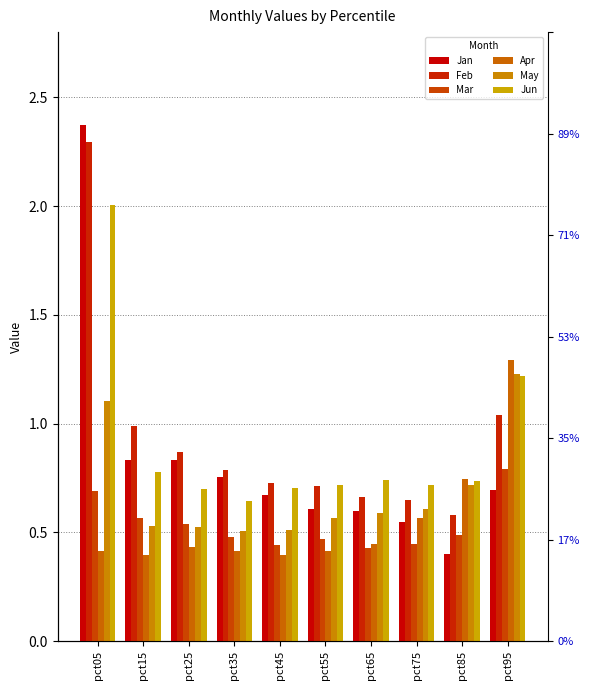

Are the bars horizontal?

No